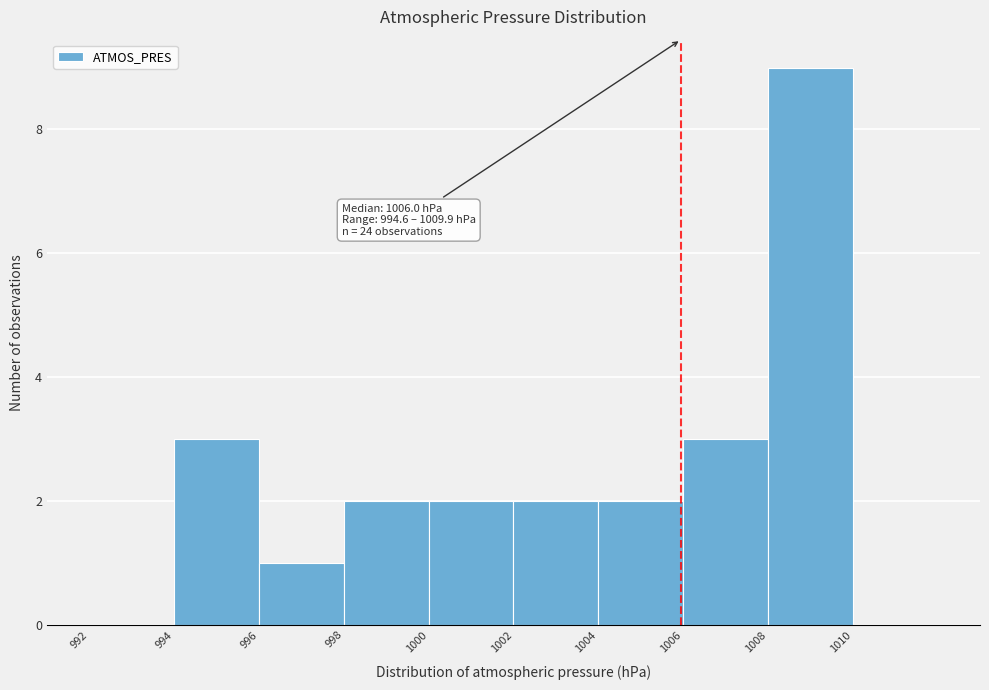

Over which range of the x-axis is the bar tallest?

1008 to 1010